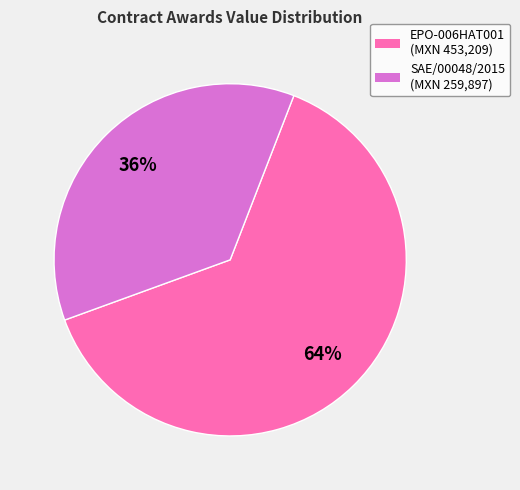

To the nearest percent, what is the average slice percentage?

50%